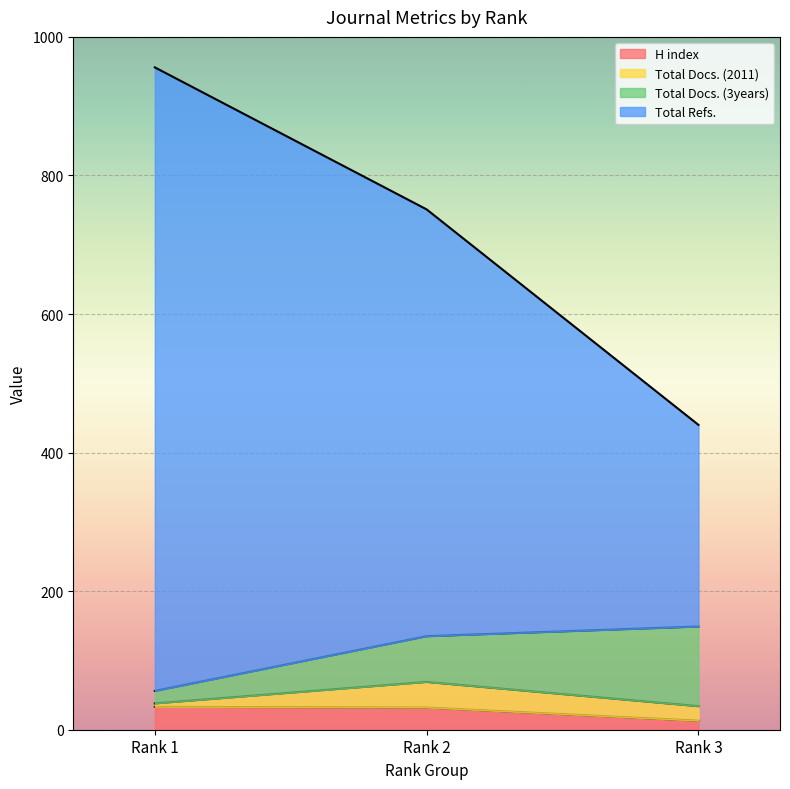

What is the highest value of the H index series?

33